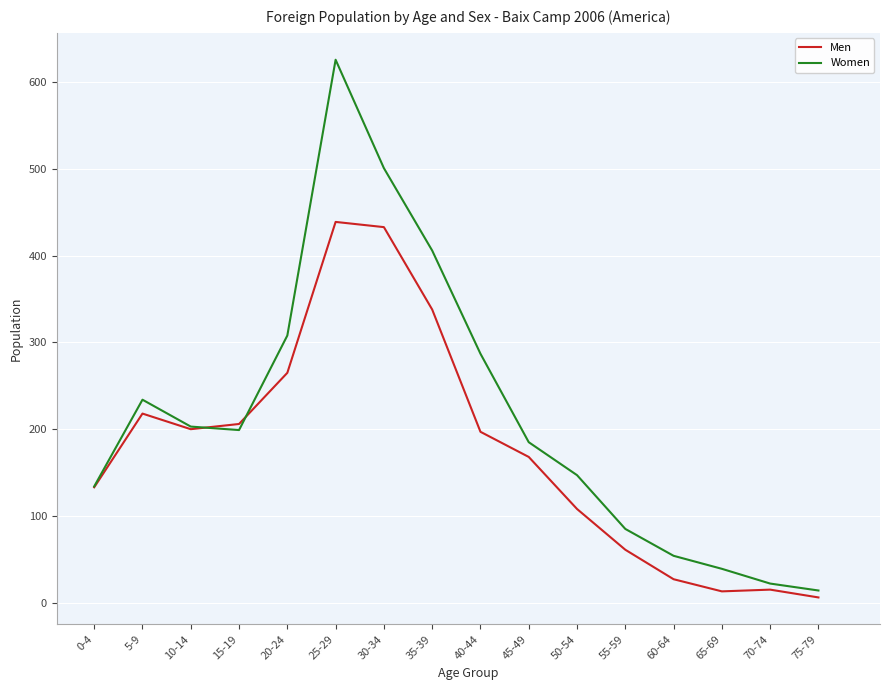

What is the total value across all series at 60-64?

81